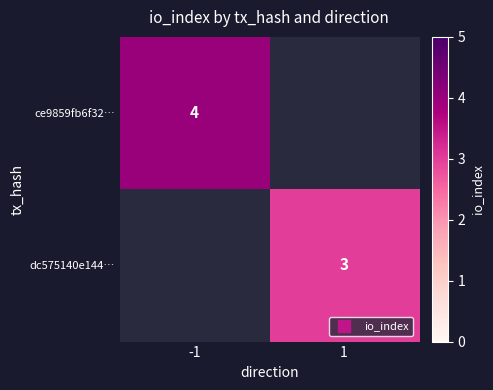

Which series has the largest range (max minus min)?

ce9859fb6f32…